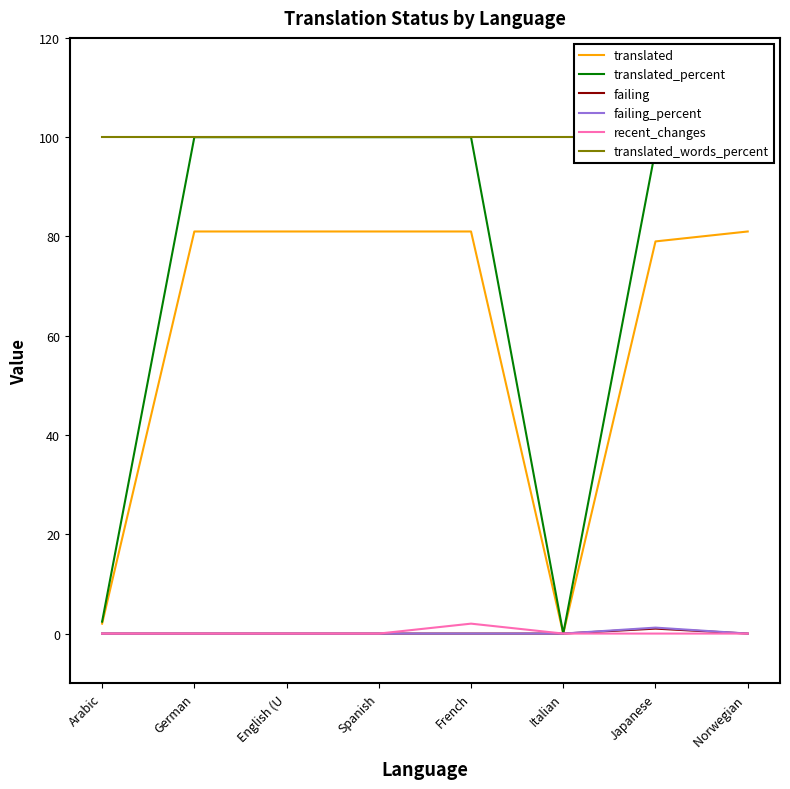

True or false: translated_words_percent has a value of 100.0 at French.

True